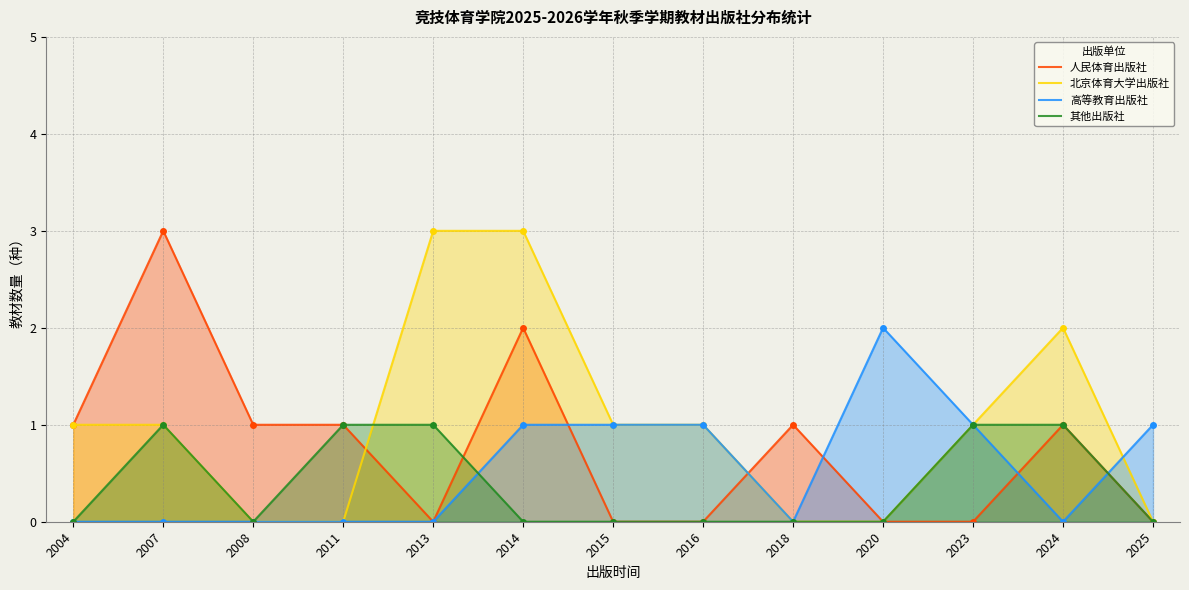

At how many categories does at least one series exceed 0?

13